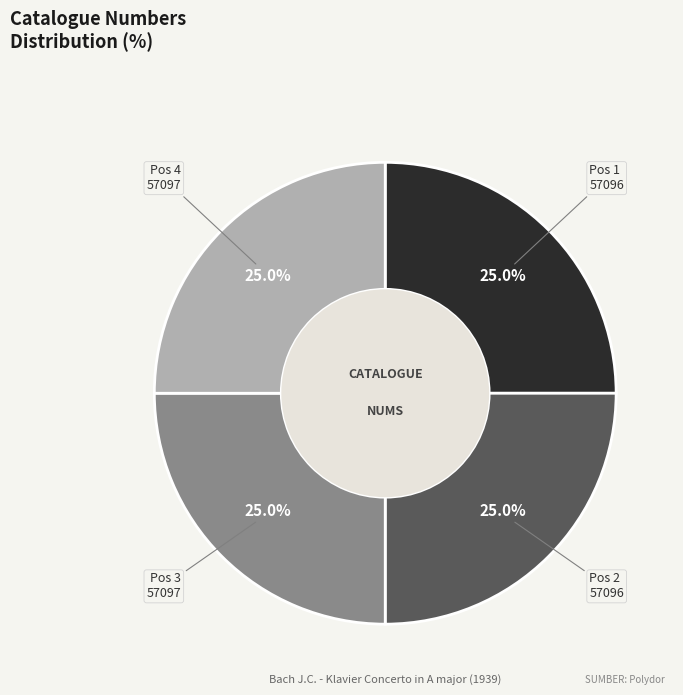

Does any single category account for the majority?

No